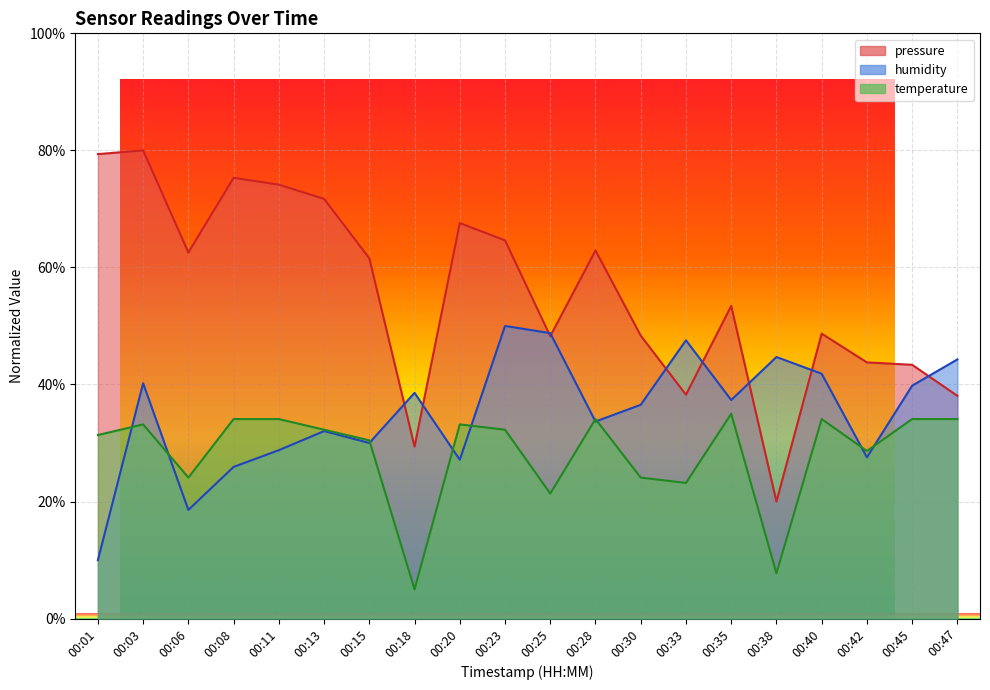

True or false: humidity has a value of 67.5 at 00:47.

False